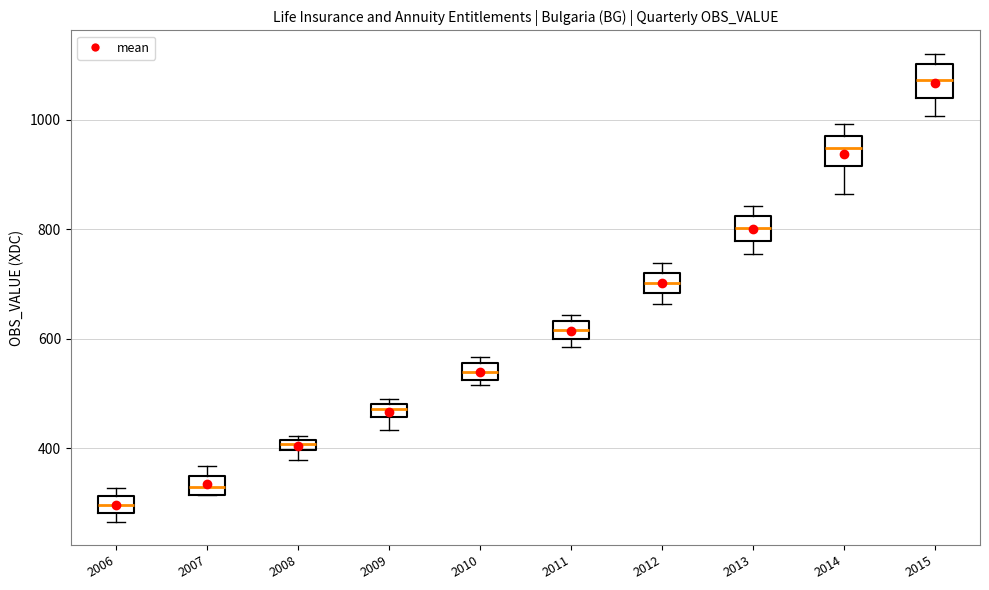

Which box has the lowest median line?

2006